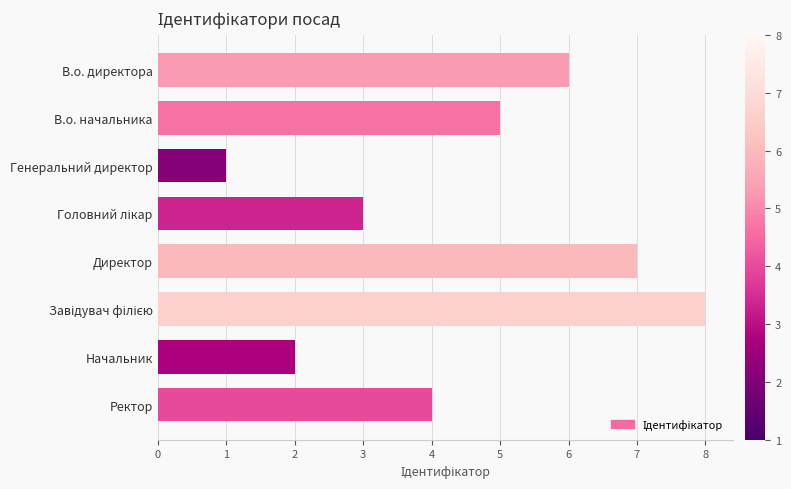

At which label is the value closest to 4?

Ректор